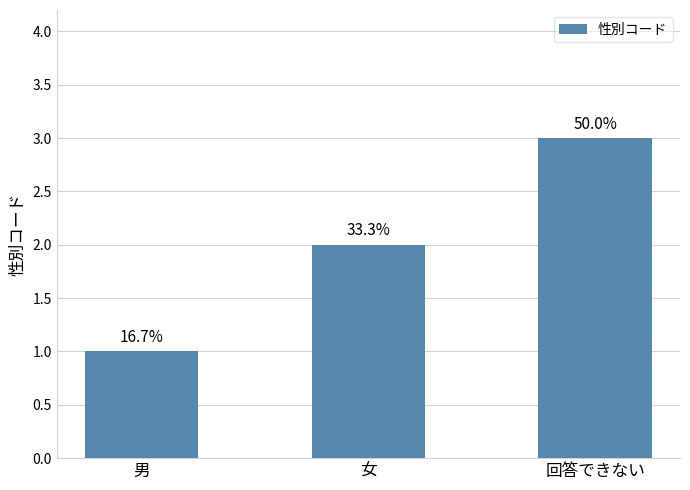

How many bars are there in total?

3